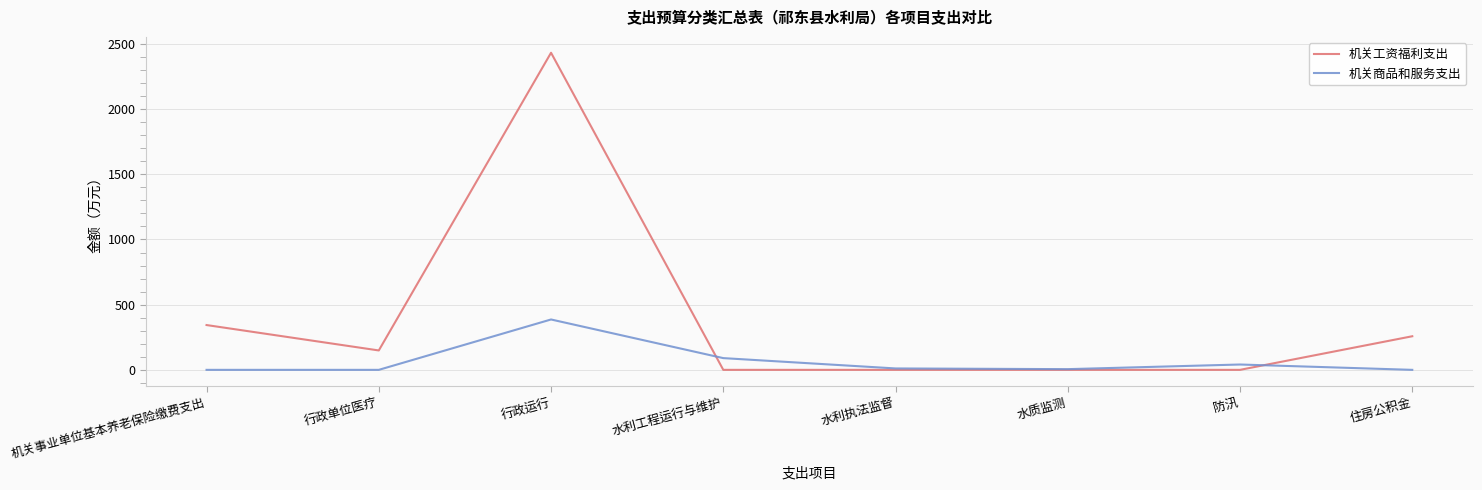

Is the value of 机关工资福利支出 at 行政单位医疗 greater than the value of 机关商品和服务支出 at 住房公积金?

Yes